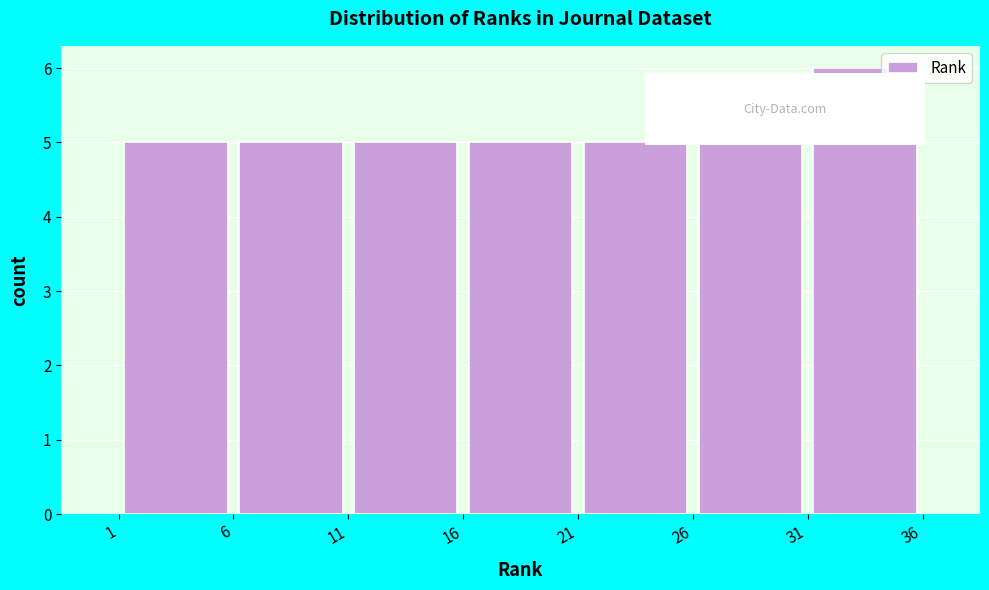

What is the height of the bar covering 6 to 11 on the x-axis? The values are not printed on the chart, so give them approximately, as read against the axis.

5